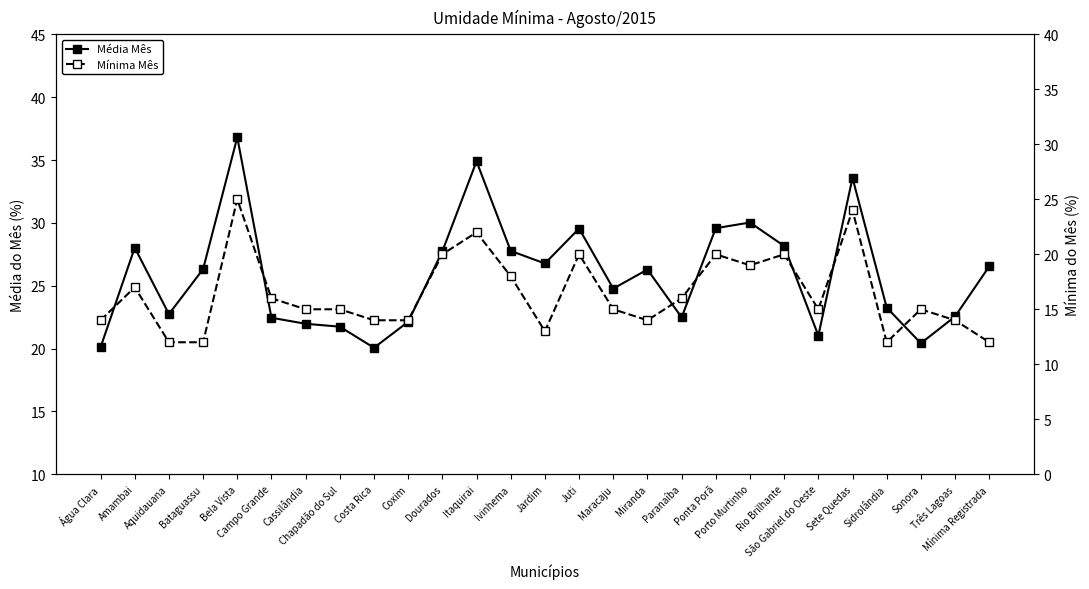

What is the total value across all series at Ivinhema?

45.8